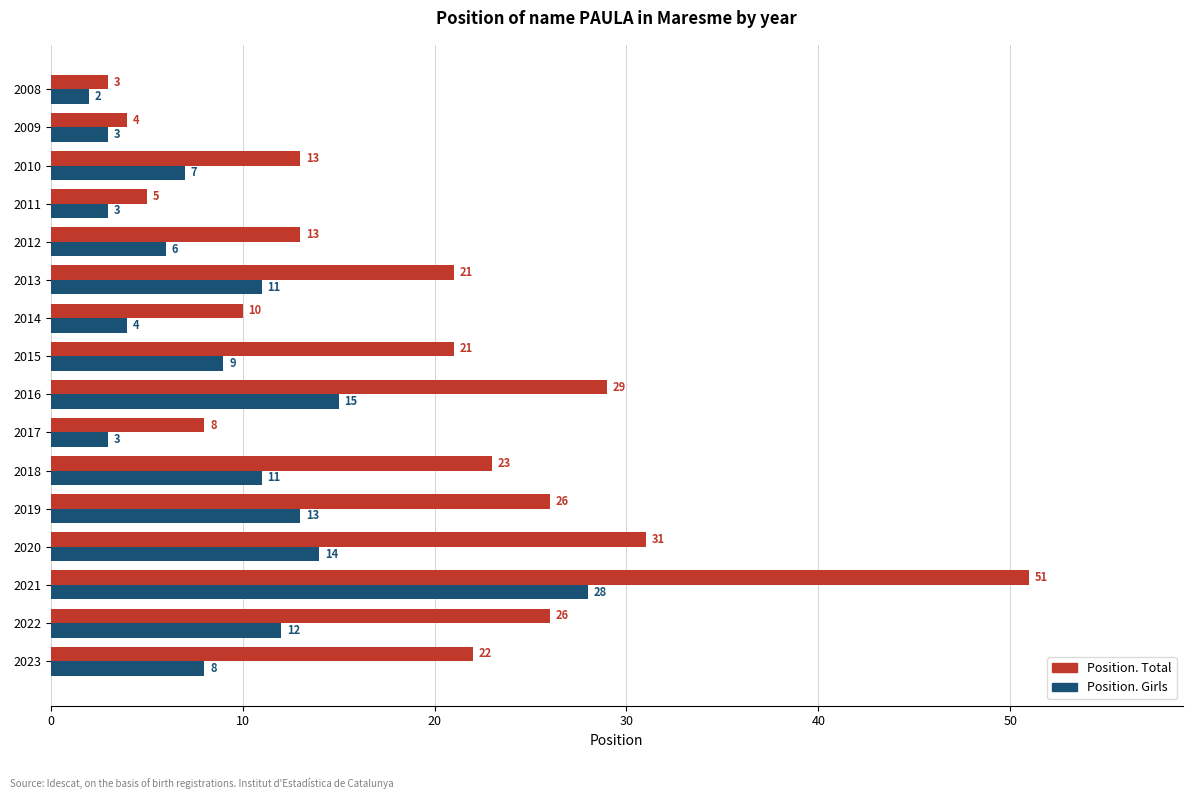

At which label is Position. Girls closest to 15?

2016